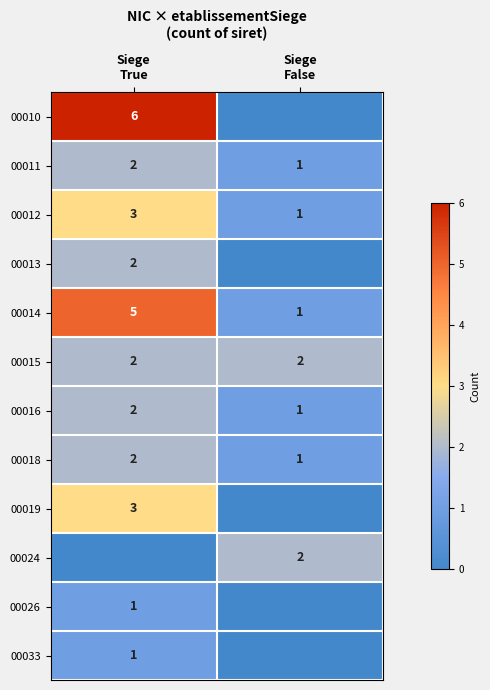

How many 00016 values are between 1 and 2?

2